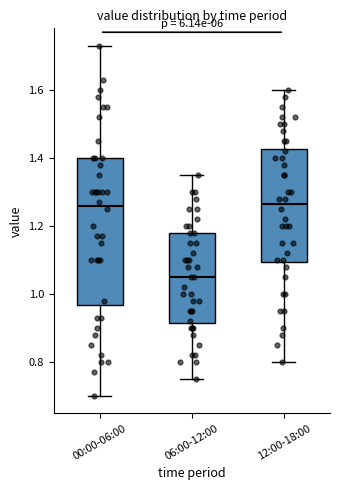

Comparing the boxes themselves (not the whiskers), which one is the tallest?

00:00-06:00